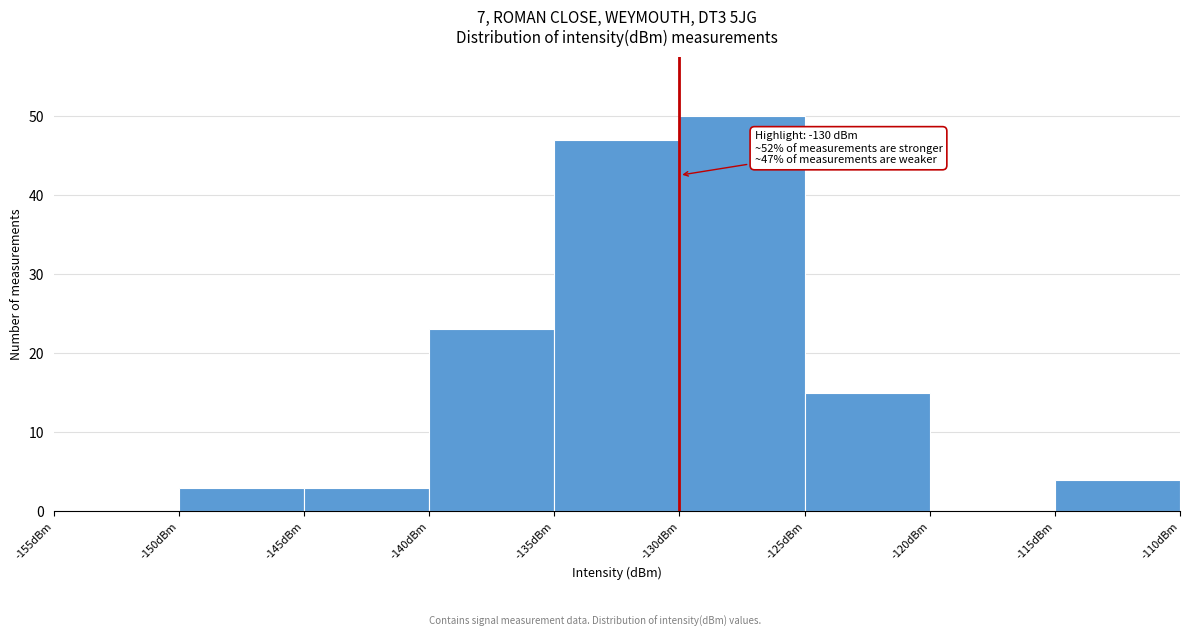

Which range on the x-axis has the tallest bar?

-130 to -125